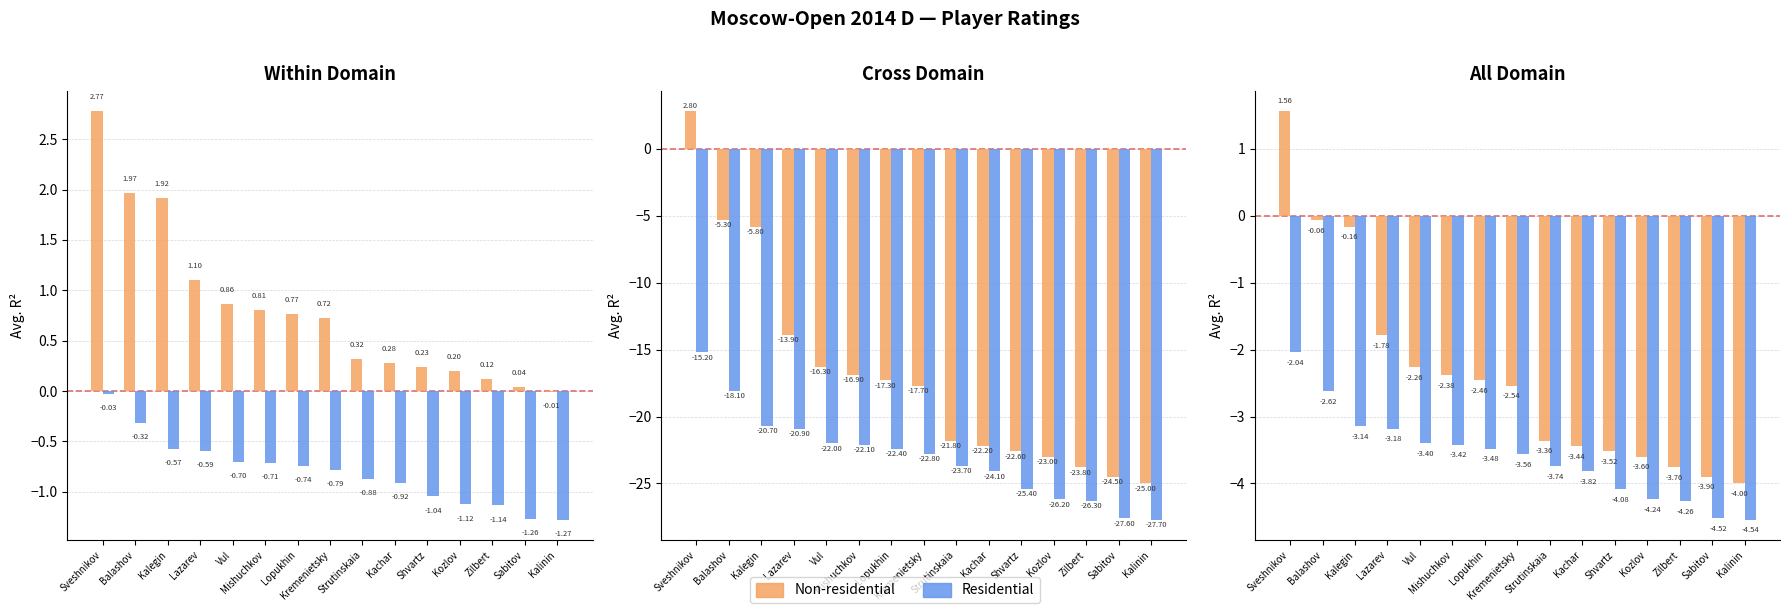

How many groups of bars are there?

15